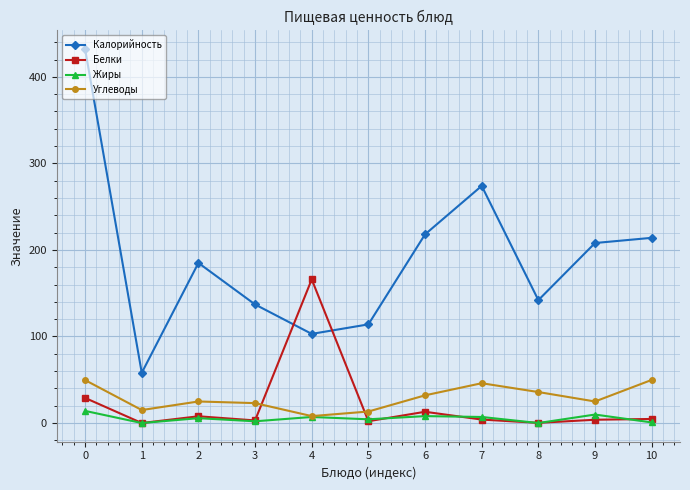

What is the maximum value shown in the chart?

432.0